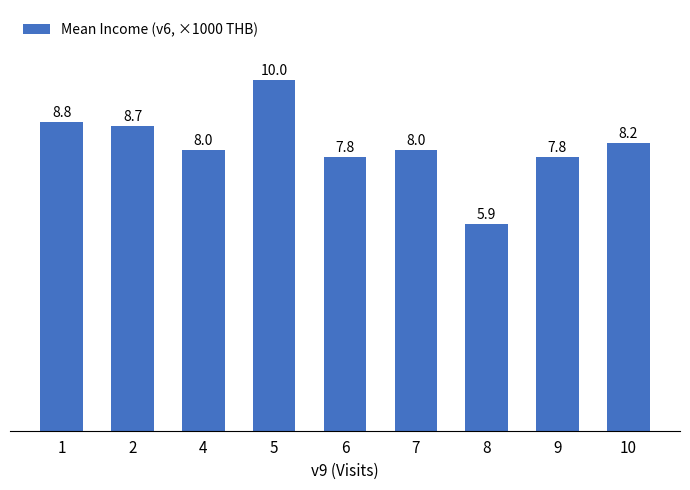

True or false: the data shows 5.9 at 8.

True